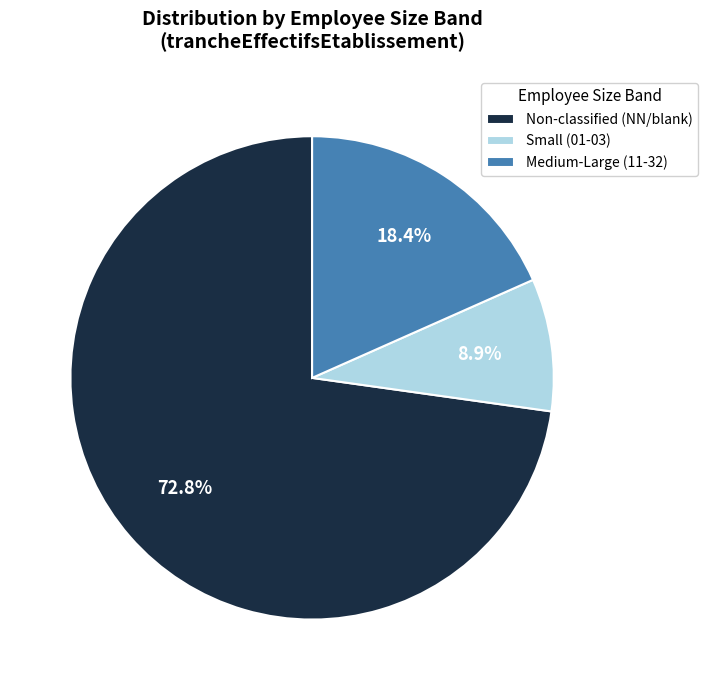

Approximately how many times larger is the value at Small (01-03) compared to Medium-Large (11-32)?

0.5